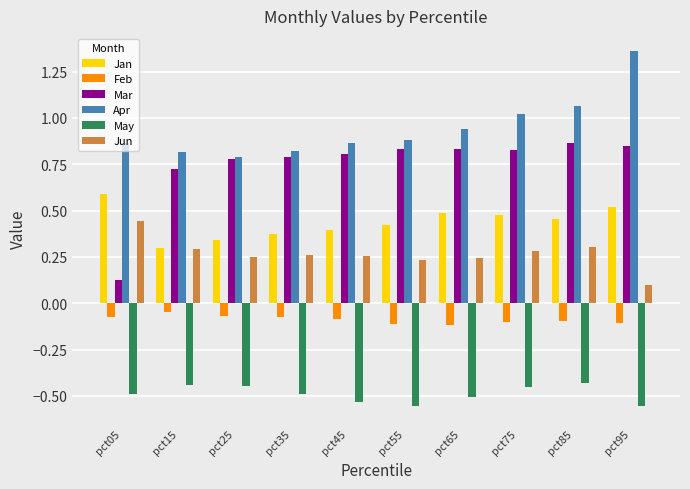

What is the total value across all series at pct95?

2.2